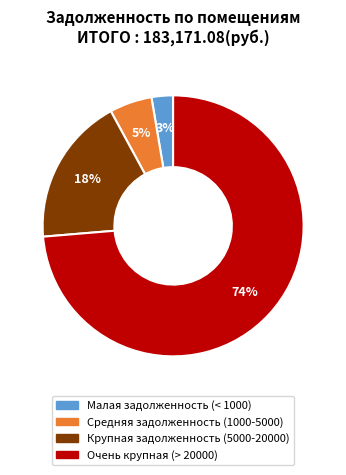

To the nearest percent, what is the difference between the largest and smallest slice percentages?

71%